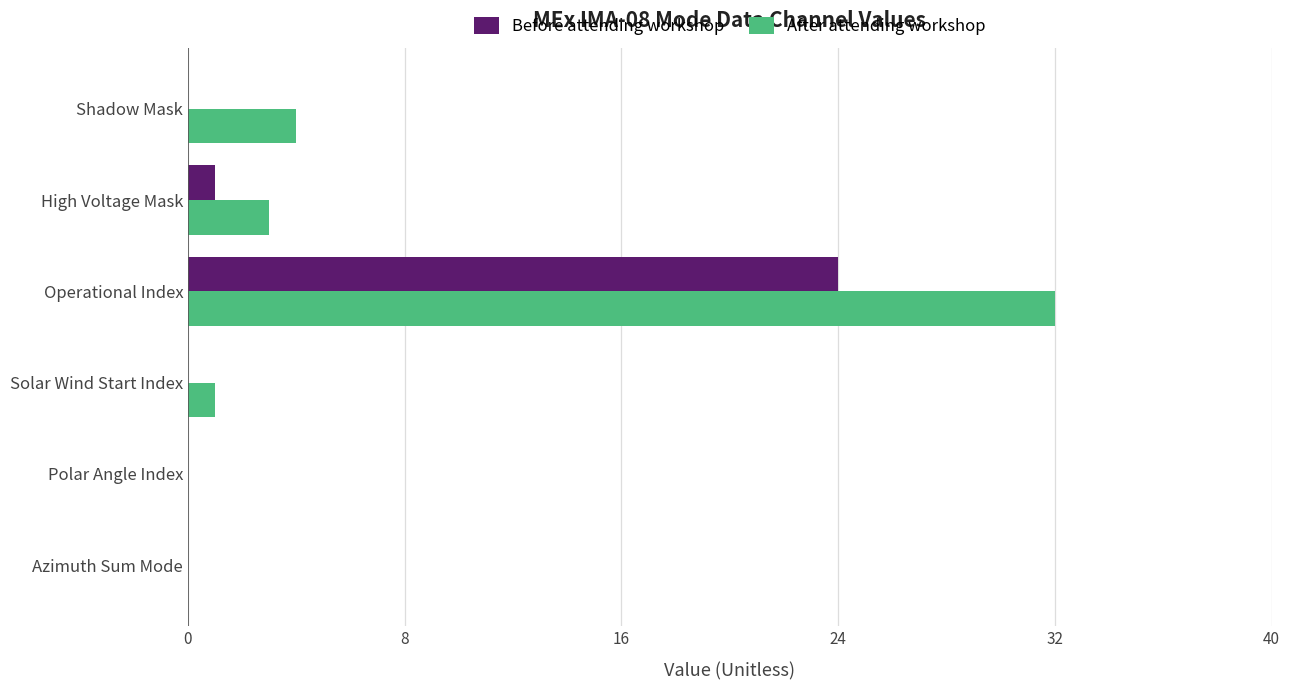

What are all the series names shown in the legend?

Before attending workshop, After attending workshop